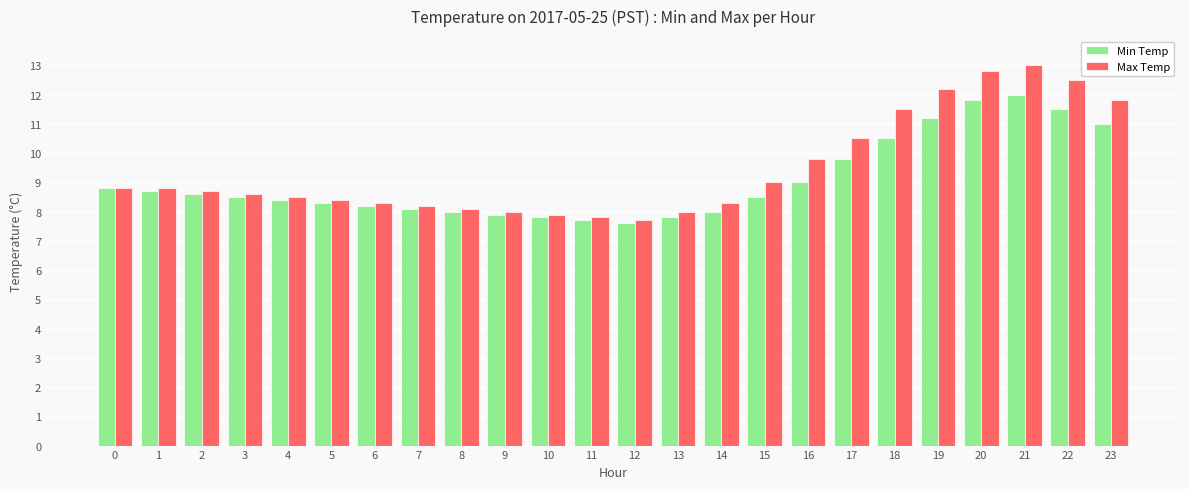

What are all the series names shown in the legend?

Min Temp, Max Temp